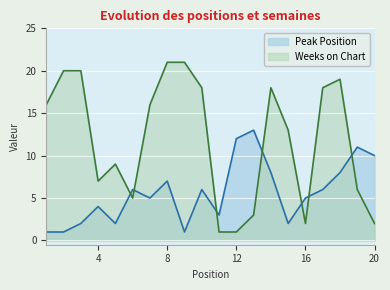

At 11, list the series in order from smallest to largest.

Weeks on Chart, Peak Position